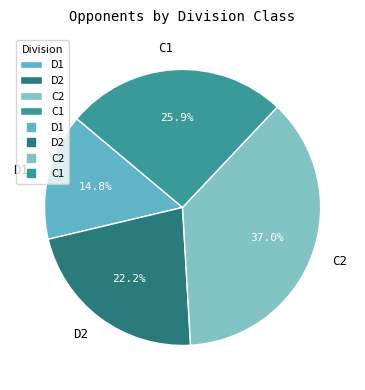

Which category has the biggest portion of the pie?

C2